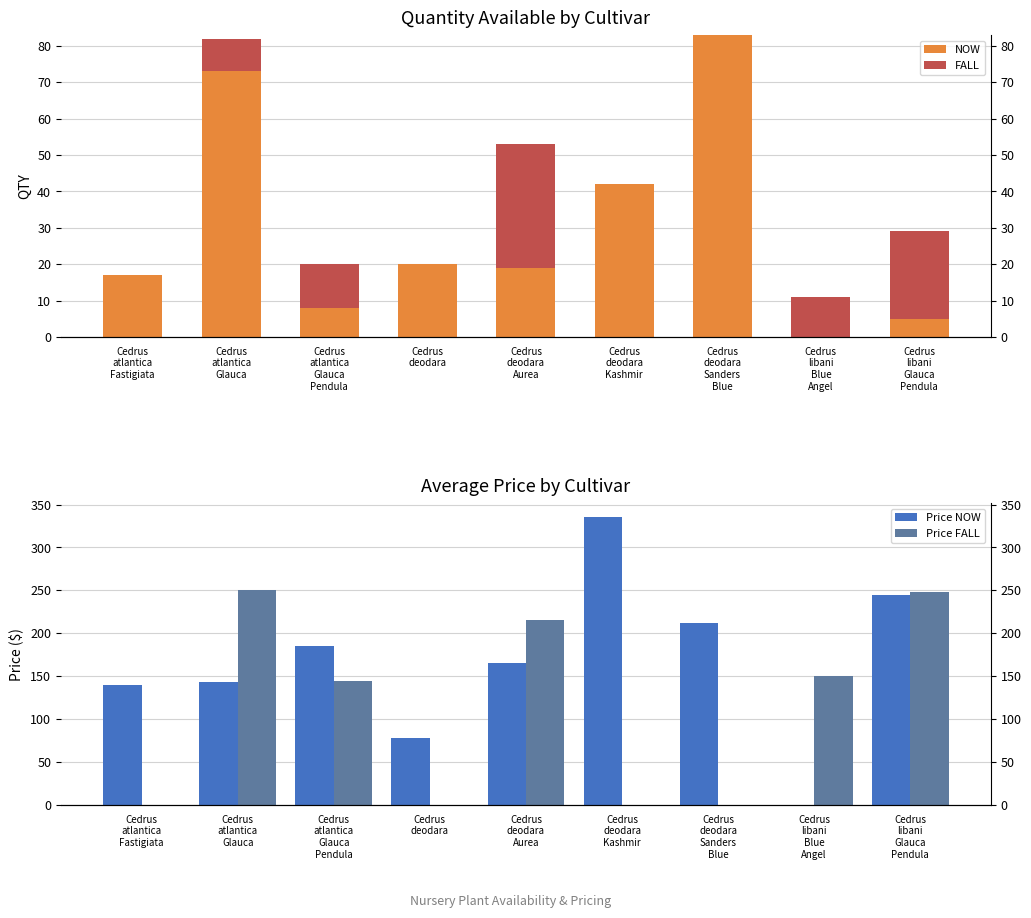

What is the total value across all series at Cedrus
deodara?

98